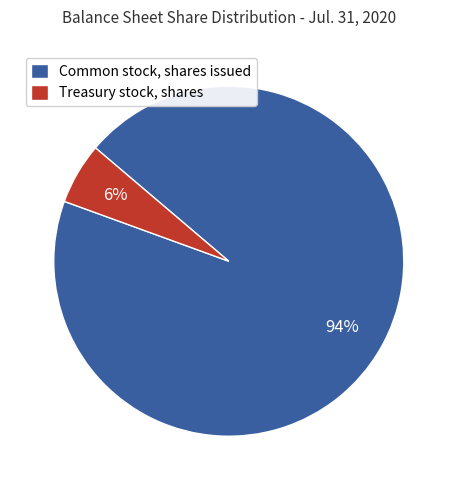

How many segments does this pie chart have?

2